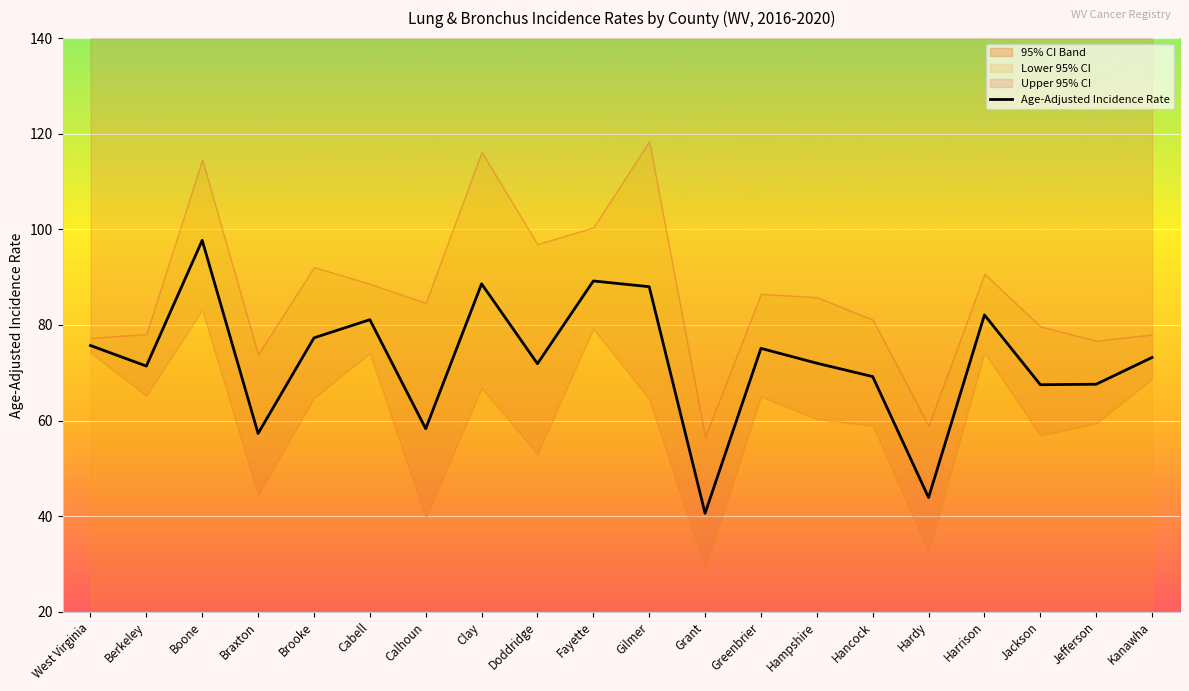

Count the number of categories in the chart.

20